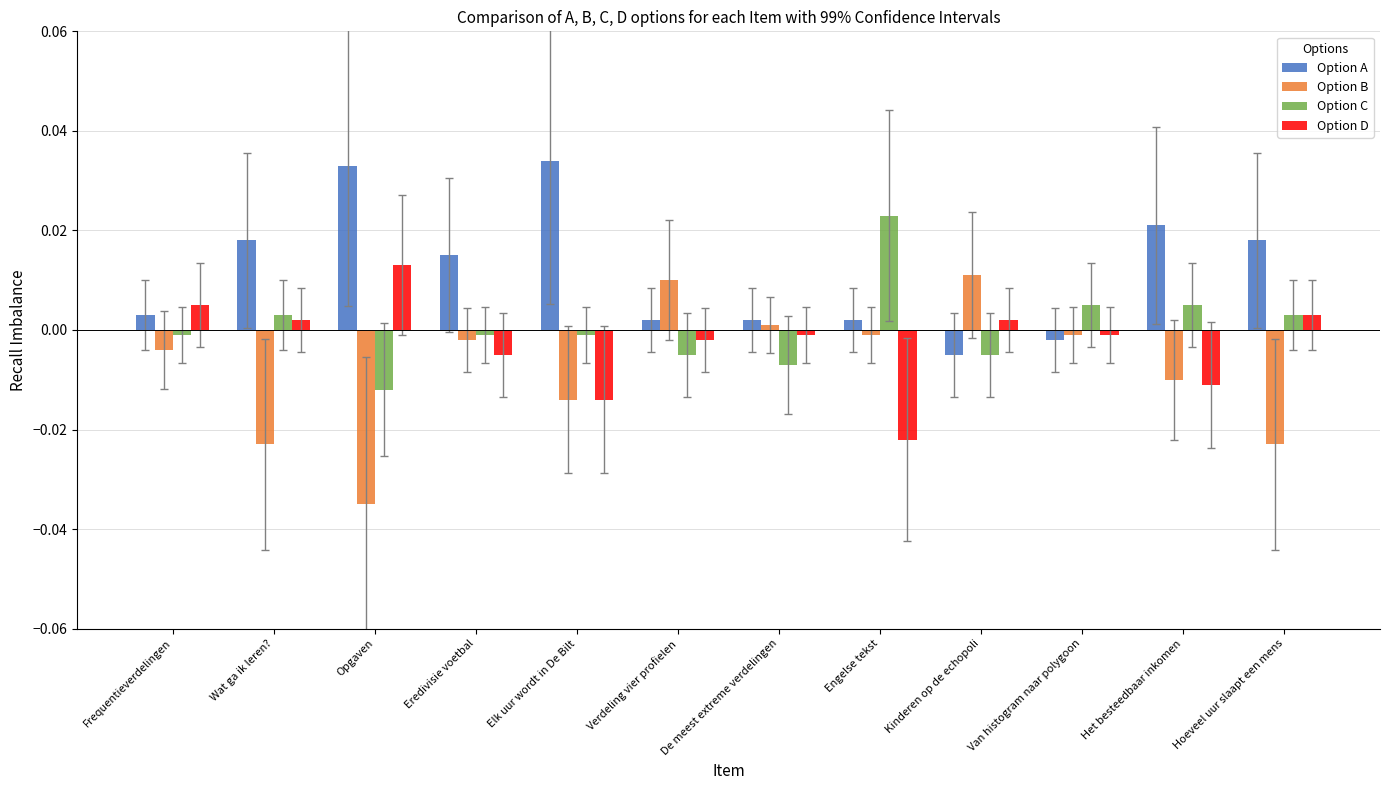

What position from the right is Van histogram naar polygoon?

3